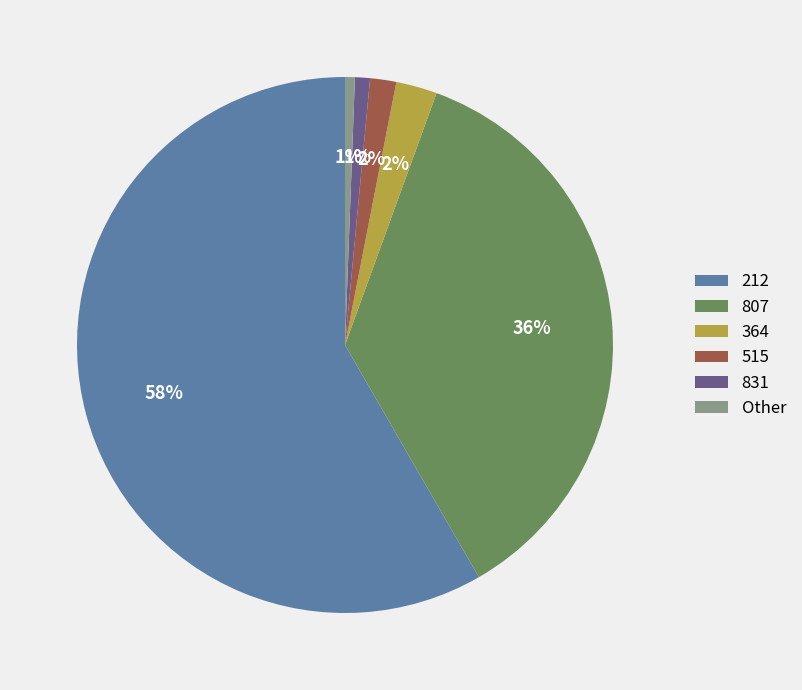

Is it true that 807 is 44% of the pie?

False